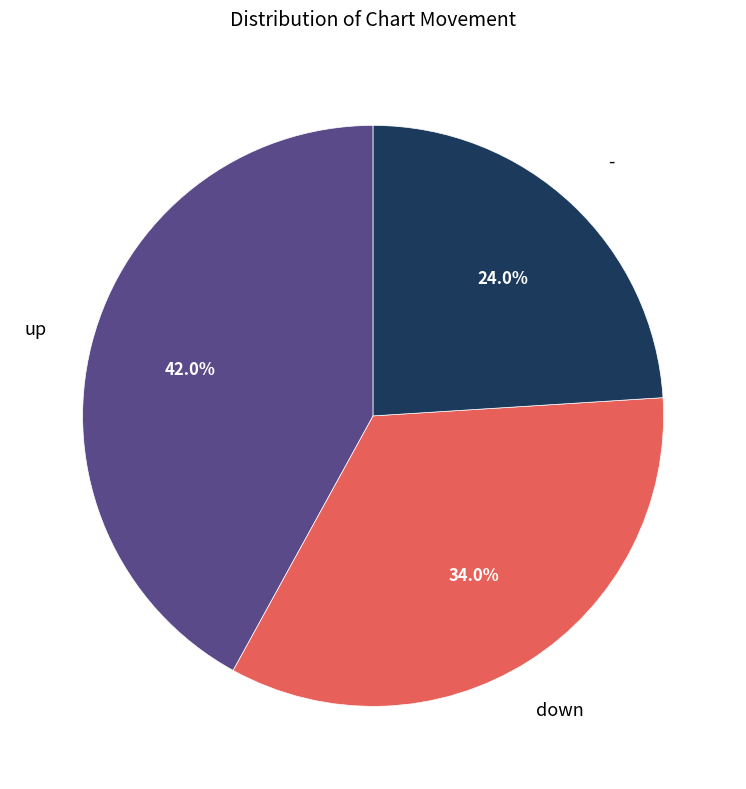

Is there a majority slice in this chart?

No